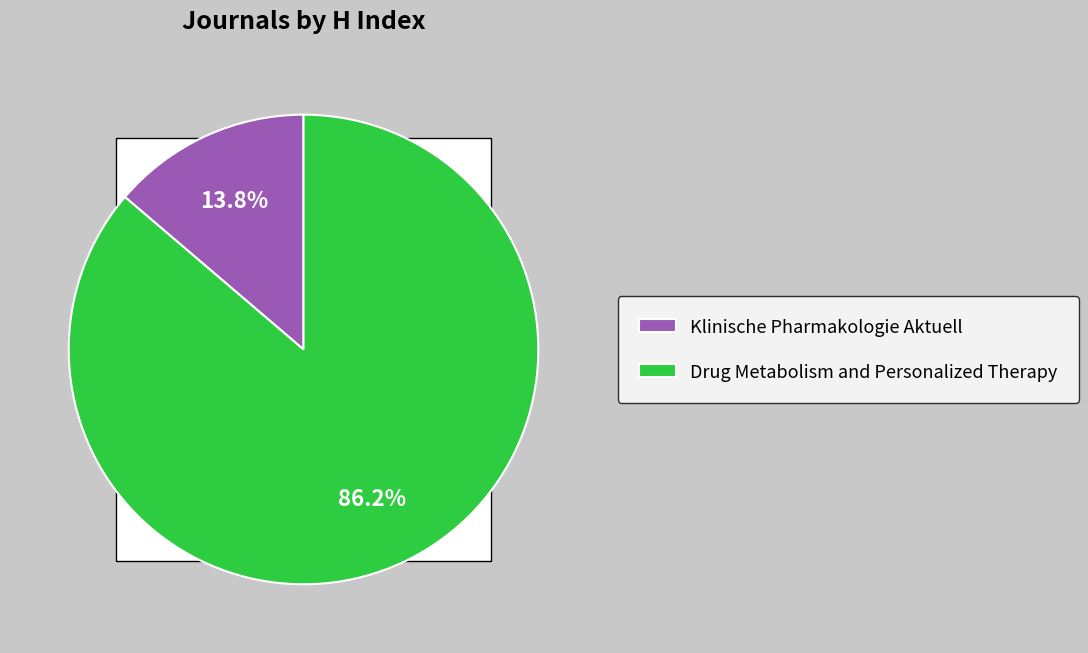

Is it true that Drug Metabolism and Personalized Therapy is 87% of the pie?

False